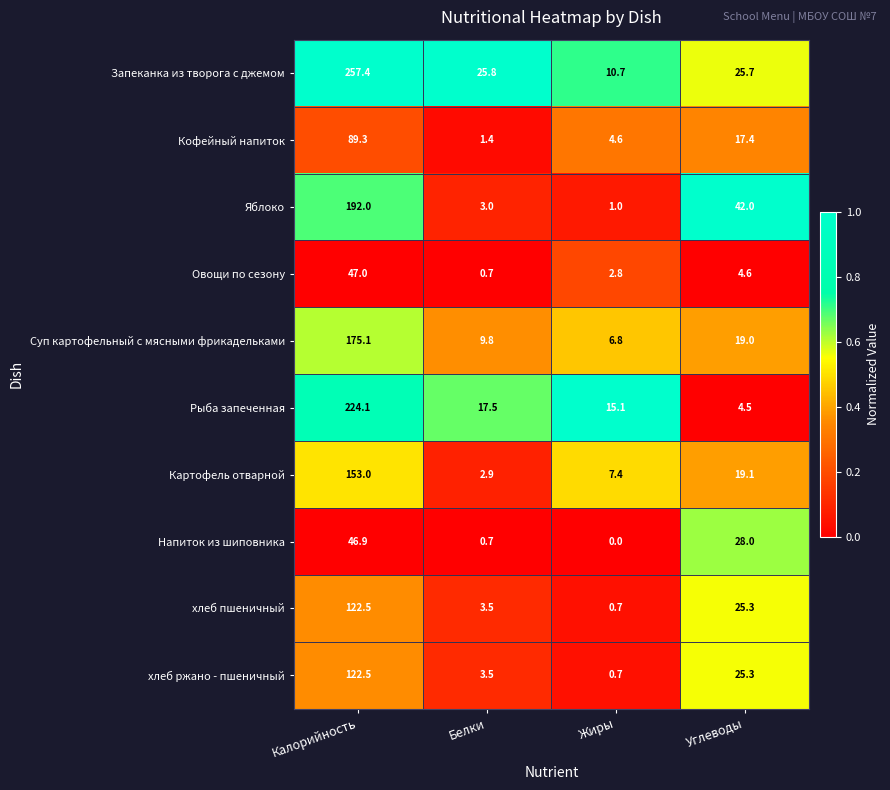

The value of Суп картофельный с мясными фрикадельками at Белки is 9.8. True or false?

True